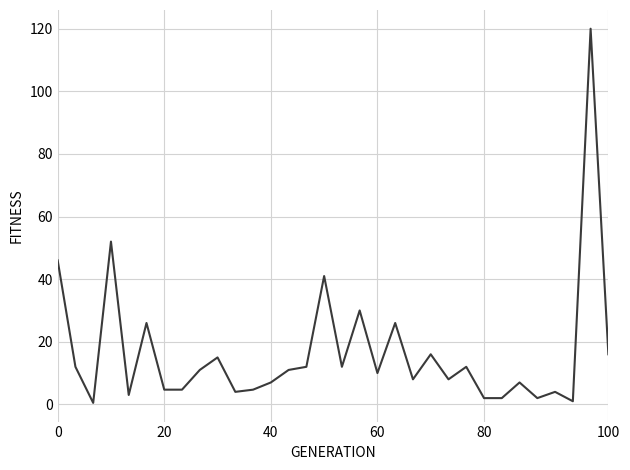

What is the difference between the maximum and minimum values?

119.5